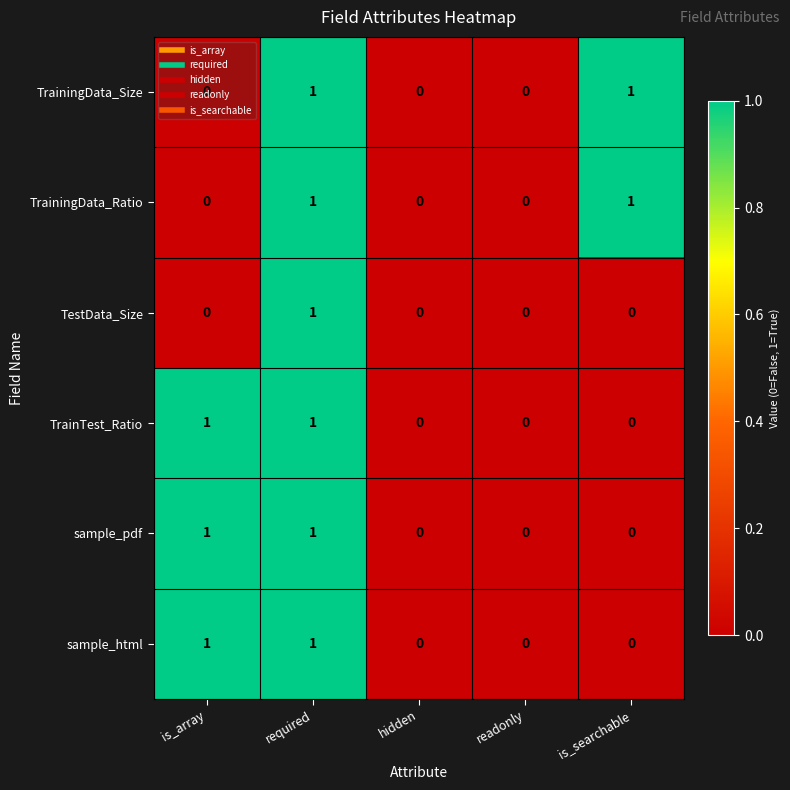

What is the maximum value shown in the chart?

1